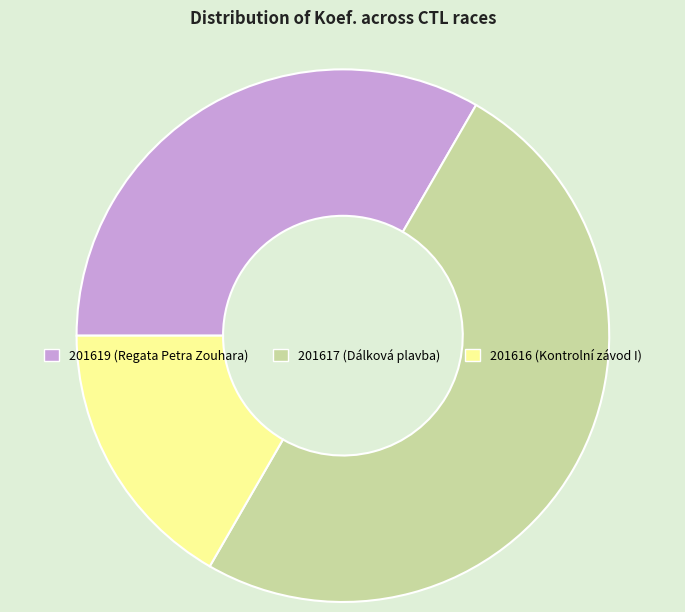

Which slice is the largest?

201617